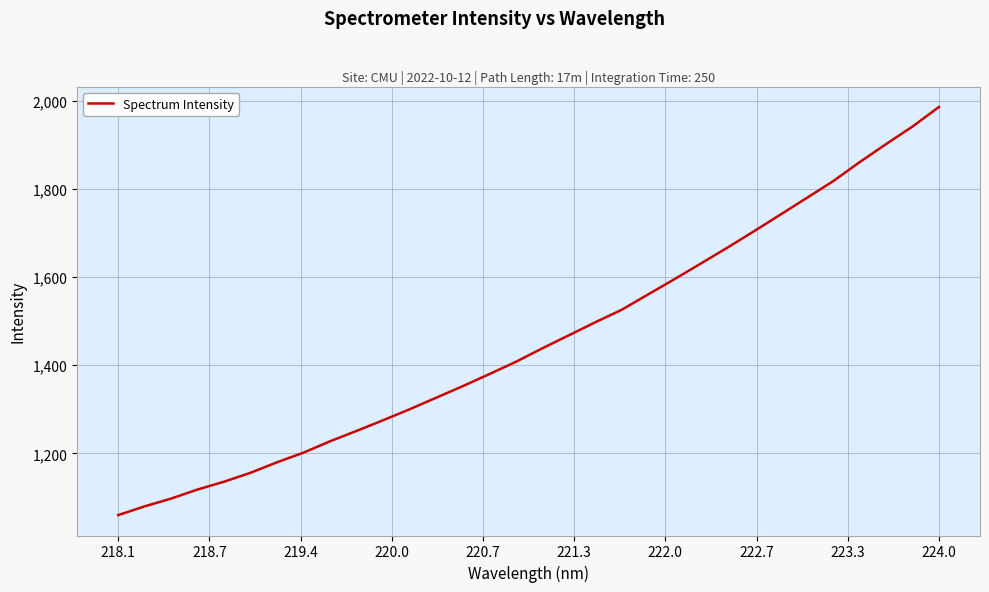

What is the greatest value displayed?

1986.2